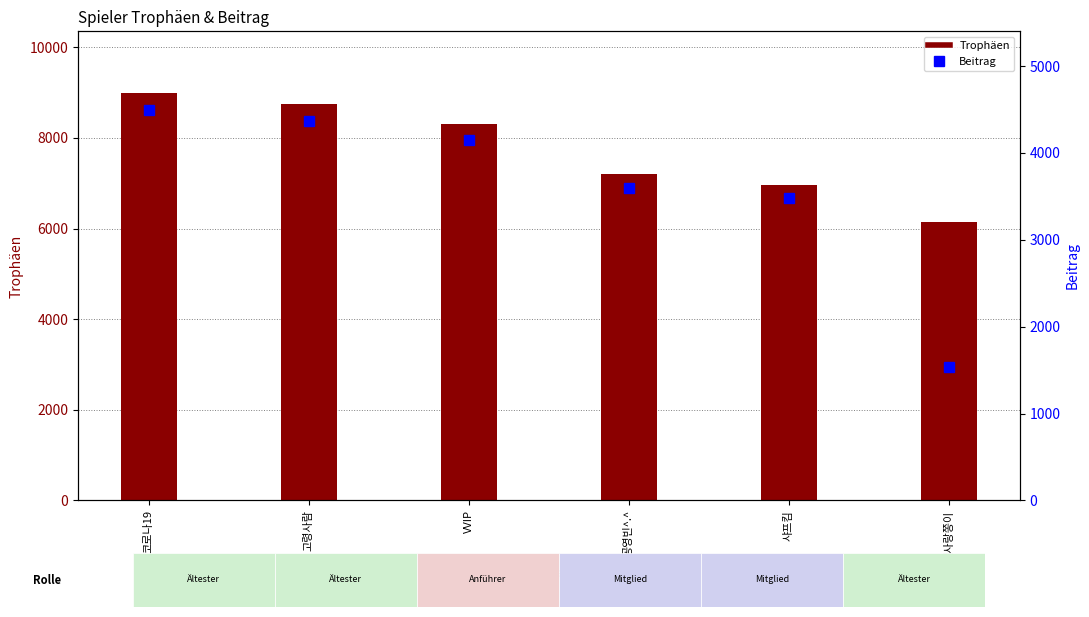

Does the chart contain stacked bars?

No